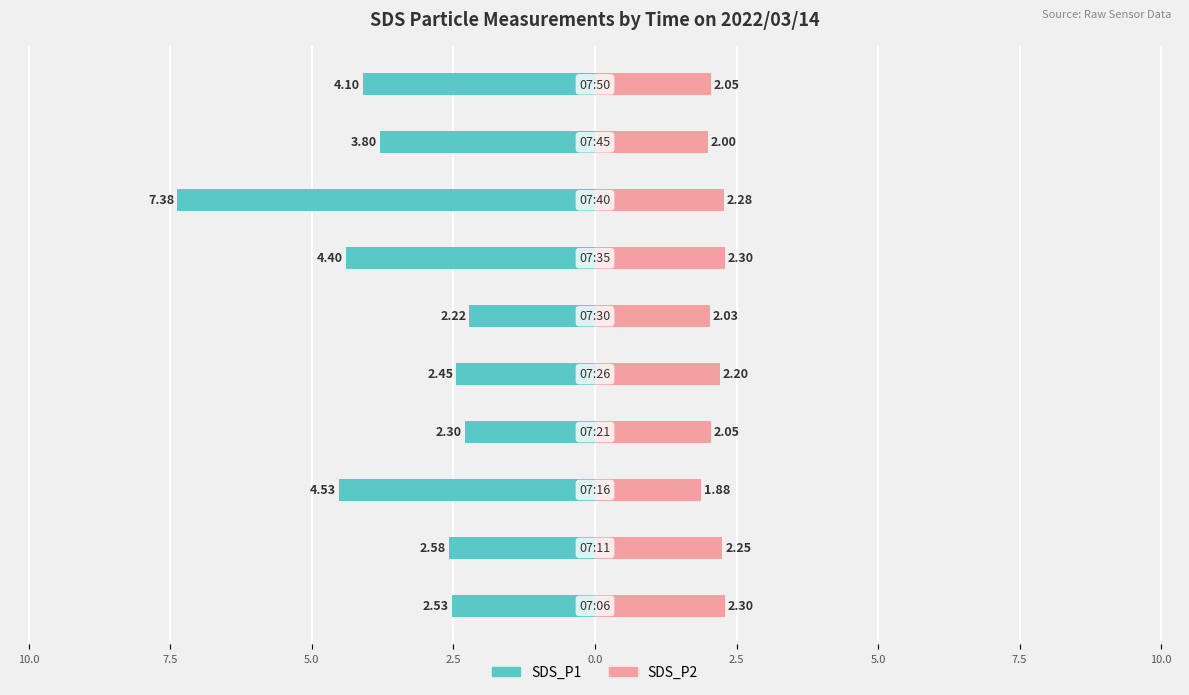

Which series has the widest spread of values?

SDS_P1